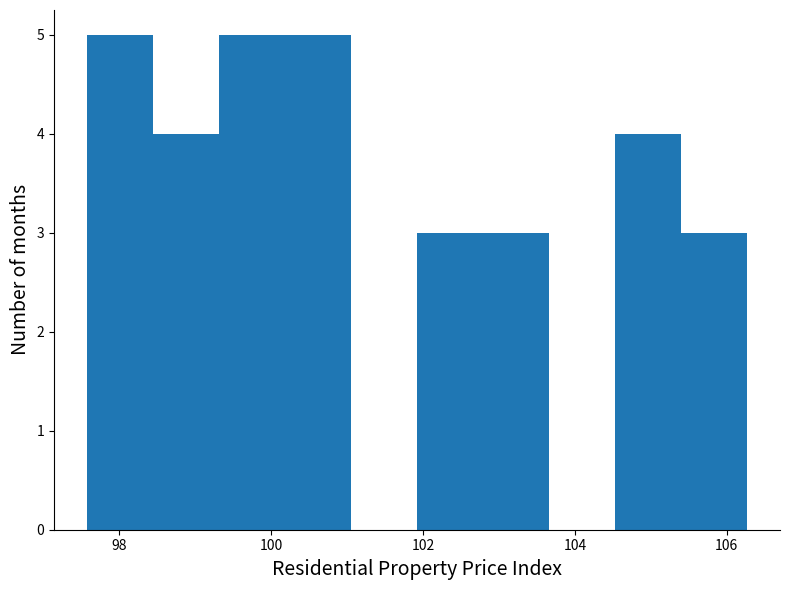

Reading left to right, transcribe this chart: for each bar, give the range it covers on the x-axis and its height. Neither the bar edges nor the heights are printed on the chart, so give them approximately, as read against the axes.

97.6 to 98.4: 5
98.4 to 99.4: 4
99.4 to 100.2: 5
100.2 to 101.0: 5
101.0 to 102.0: 0
102.0 to 102.8: 3
102.8 to 103.6: 3
103.6 to 104.6: 0
104.6 to 105.4: 4
105.4 to 106.2: 3